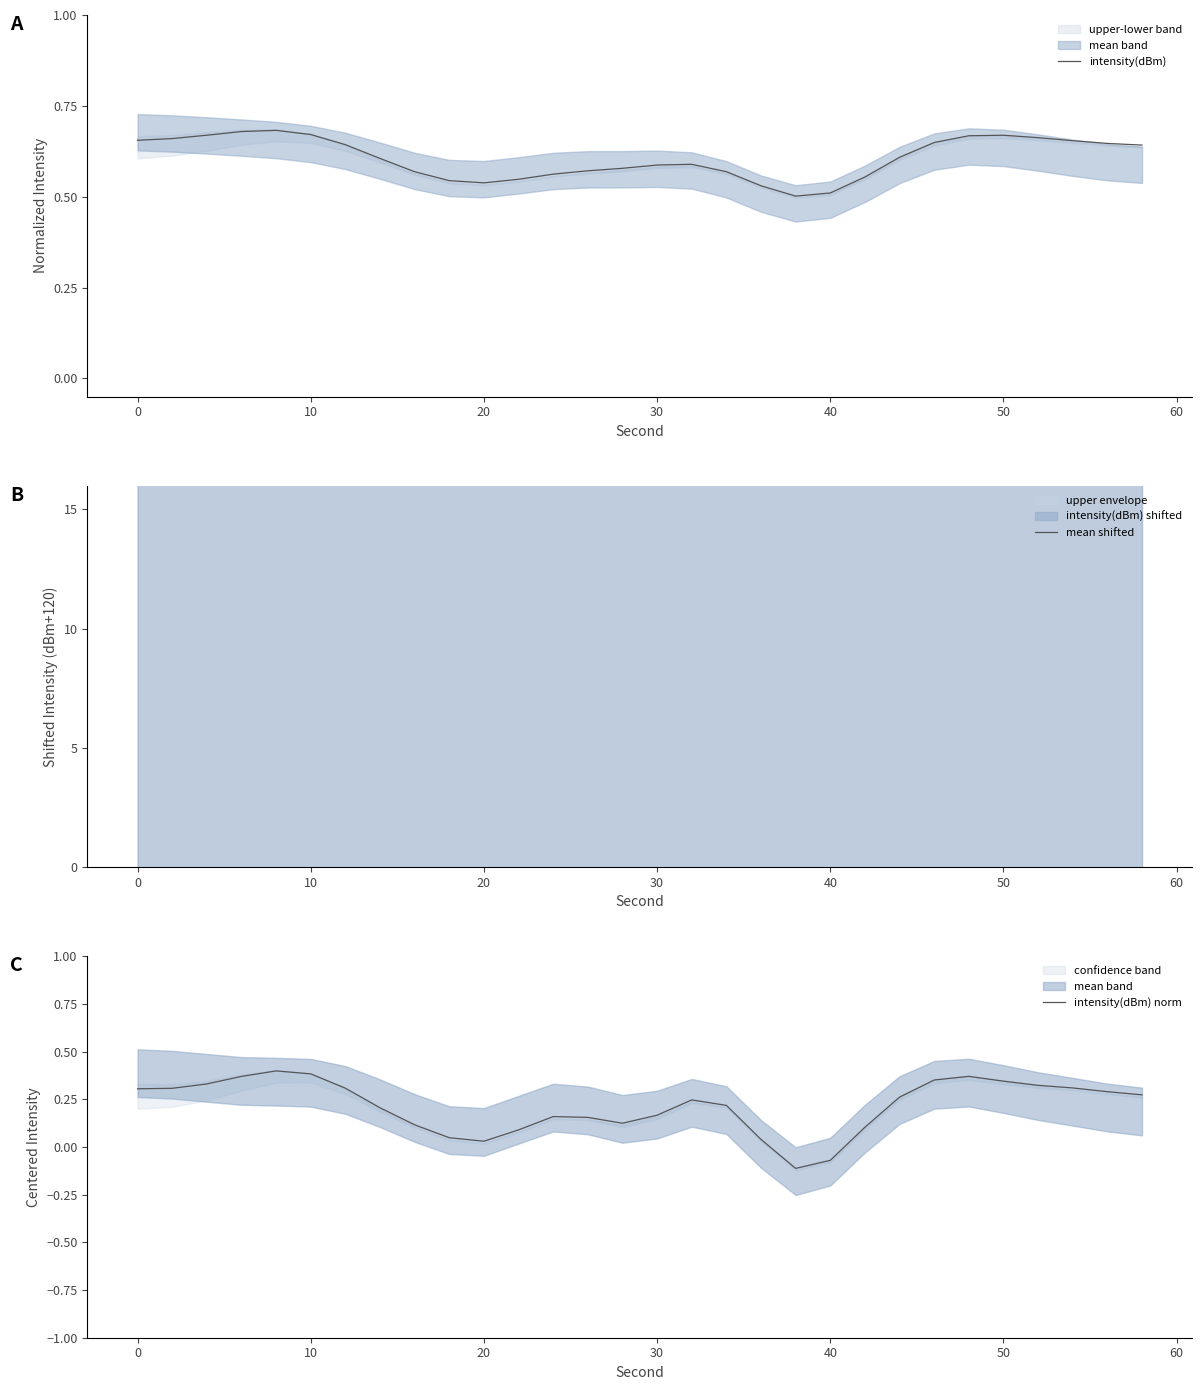

In intensity(dBm), how many points are lower than both neighbors (excluding endpoints)?

2